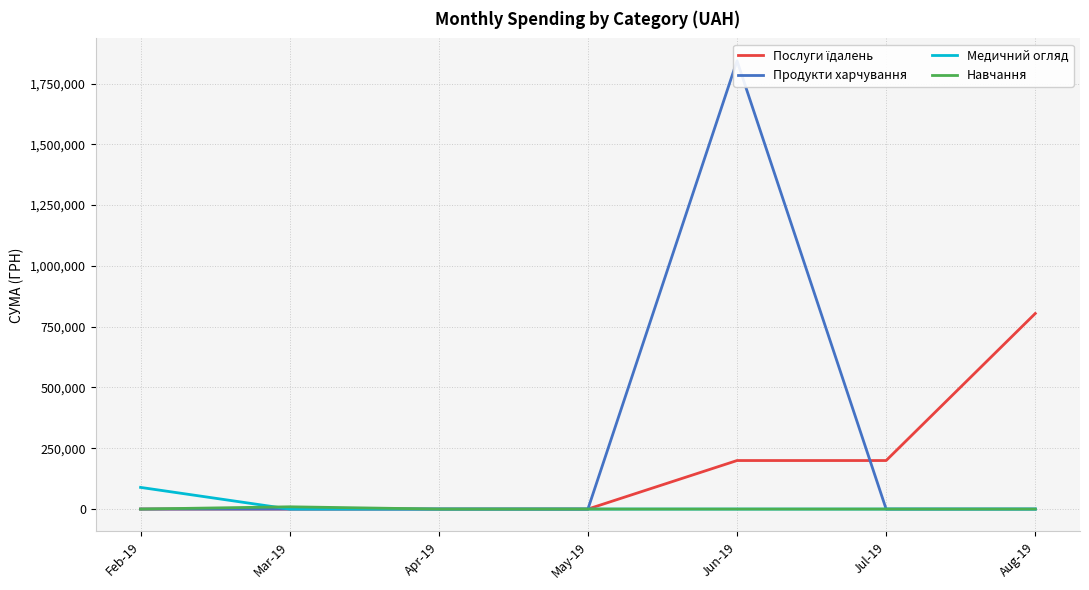

Is the value of Медичний огляд at May-19 greater than the value of Послуги їдалень at Mar-19?

No